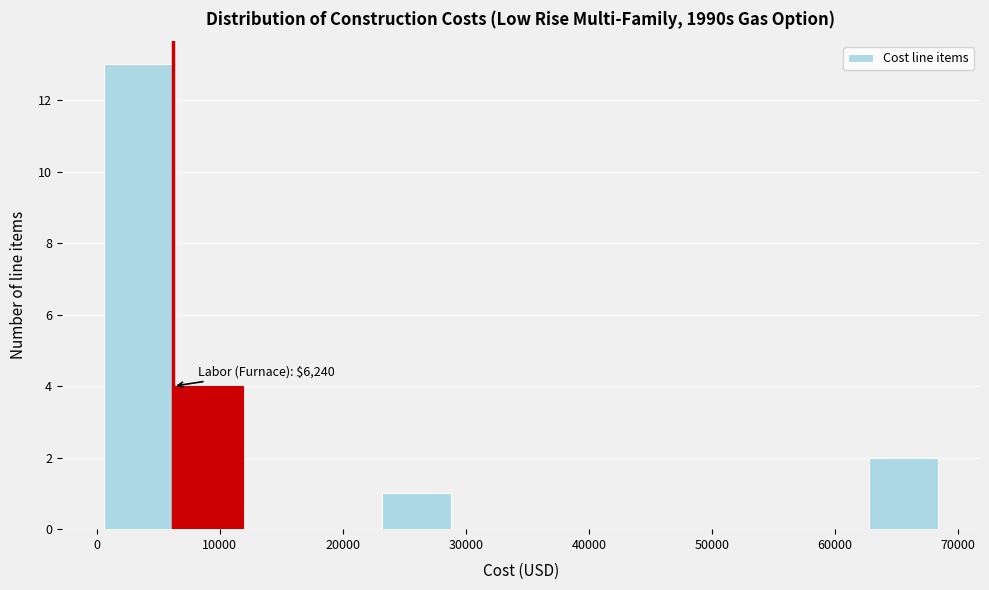

Which range on the x-axis has the tallest bar?

1000 to 6000